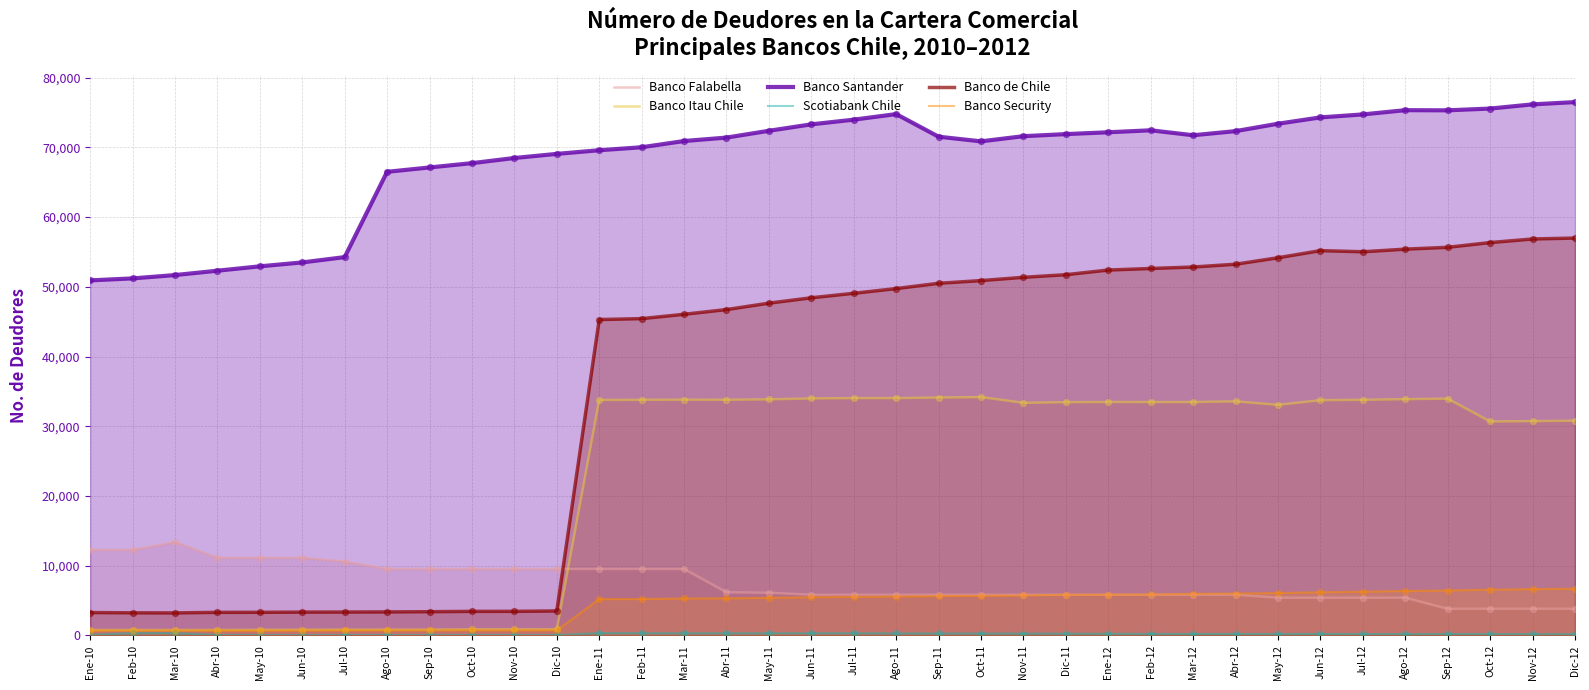

Which series has the largest Y range (max minus min)?

Banco de Chile